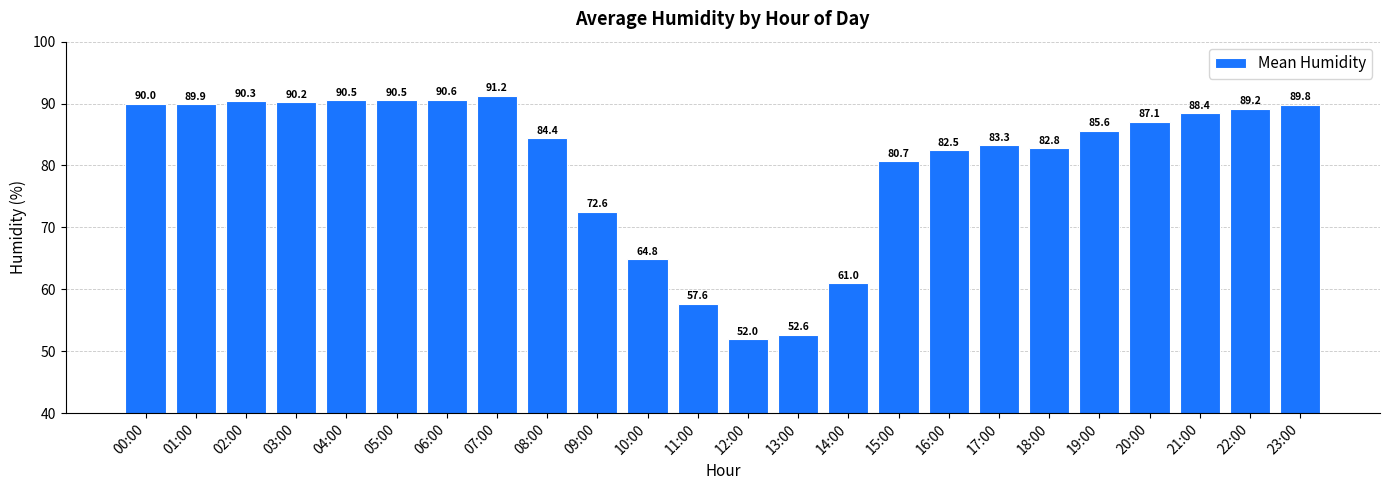

How many data points does each series have?

24